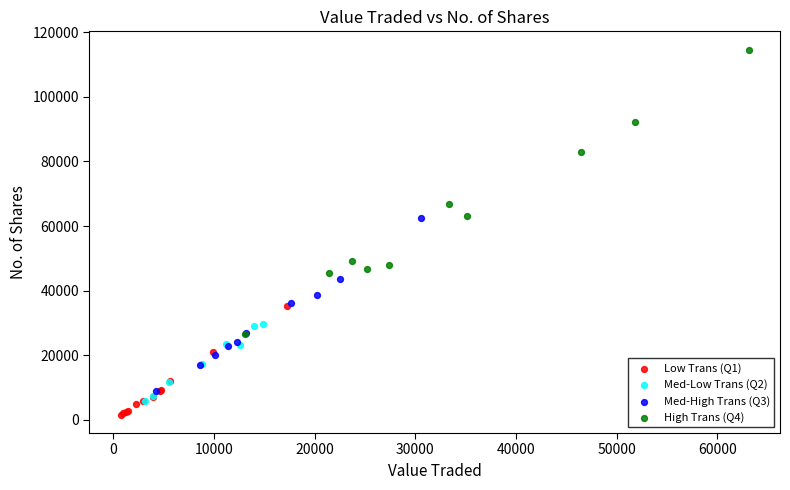

Which series contains the highest Y value?

High Trans (Q4)